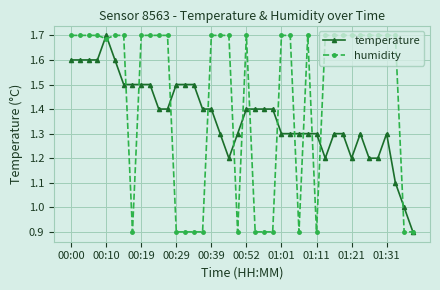

List the series in order of their overall mean, highest first.

humidity, temperature